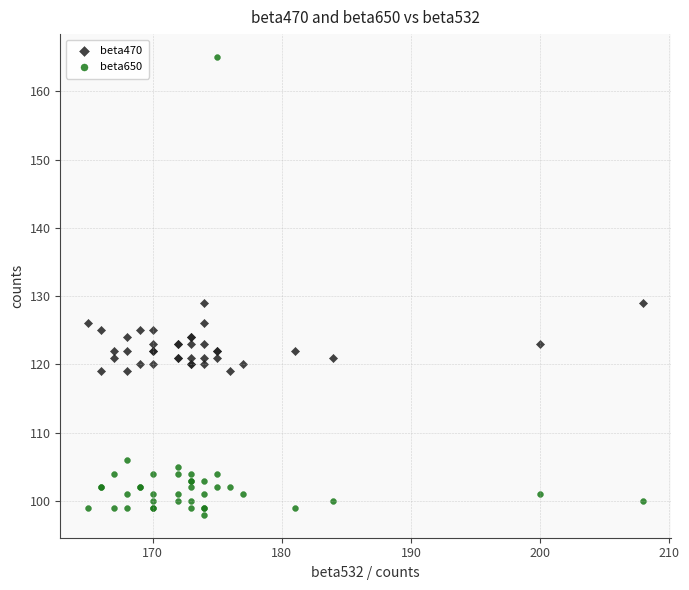

Which series contains the lowest Y value?

beta650